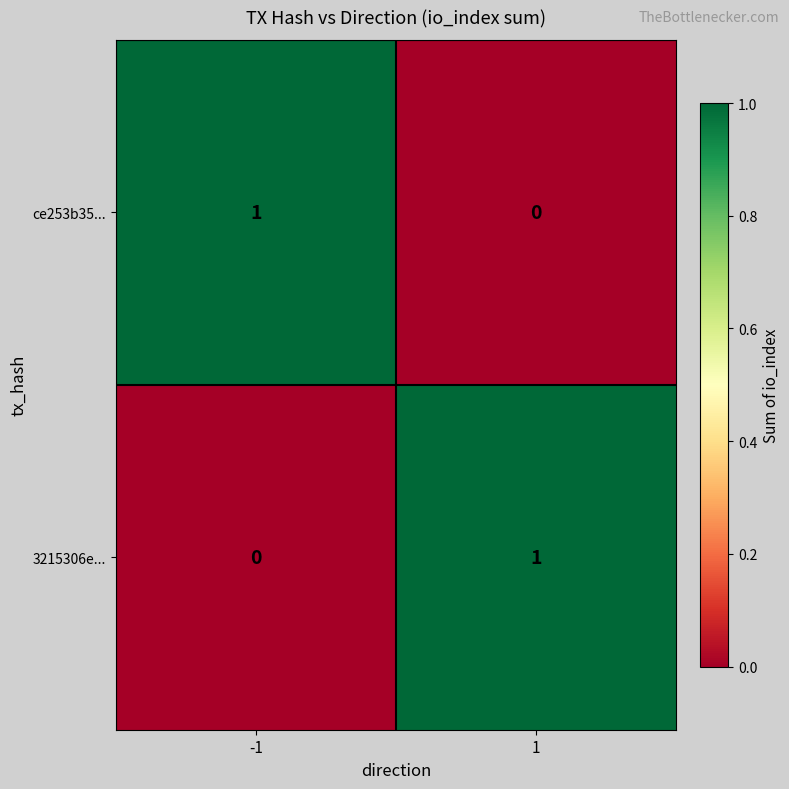

Count the number of categories in the chart.

2